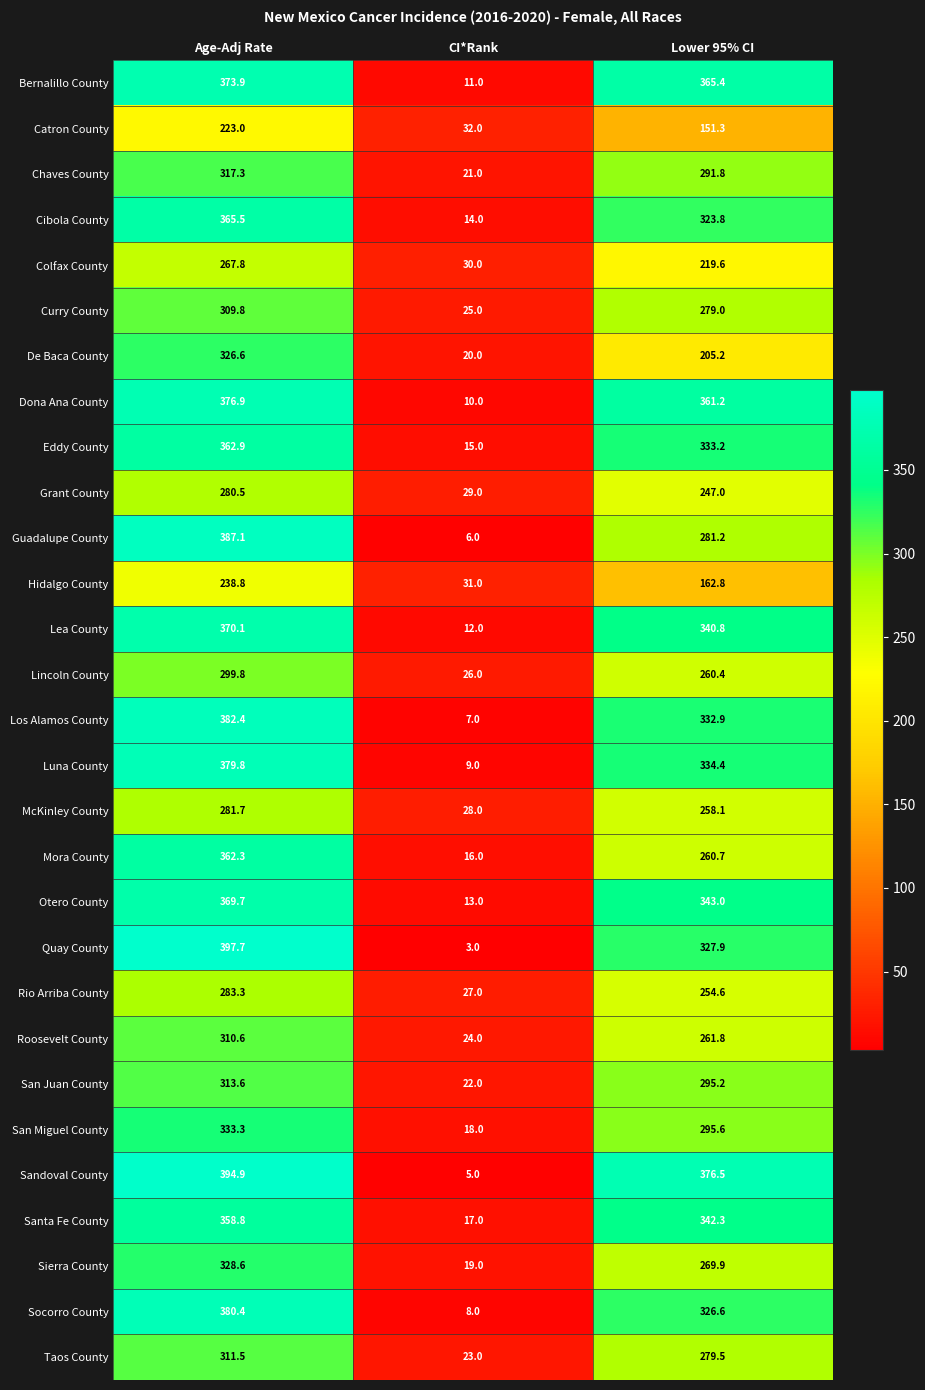

How many distinct data groups are displayed?

29